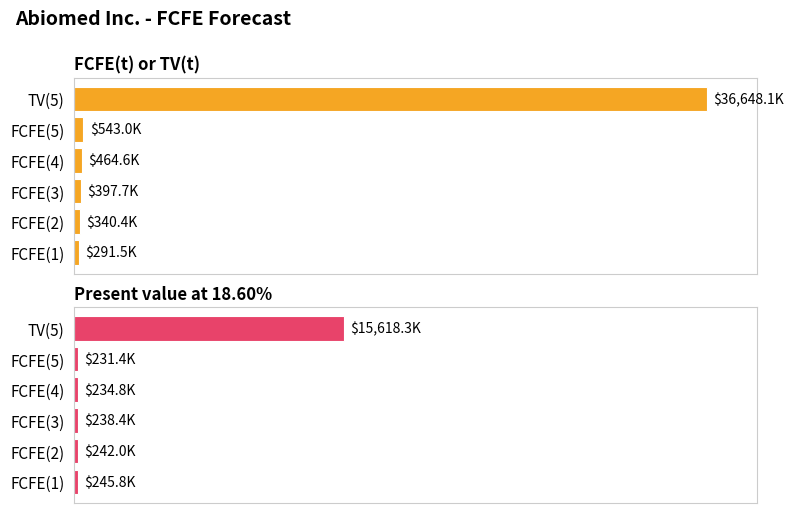

List the series in order of their peak value, highest first.

FCFE(t) or TV(t), Present value at 18.60%